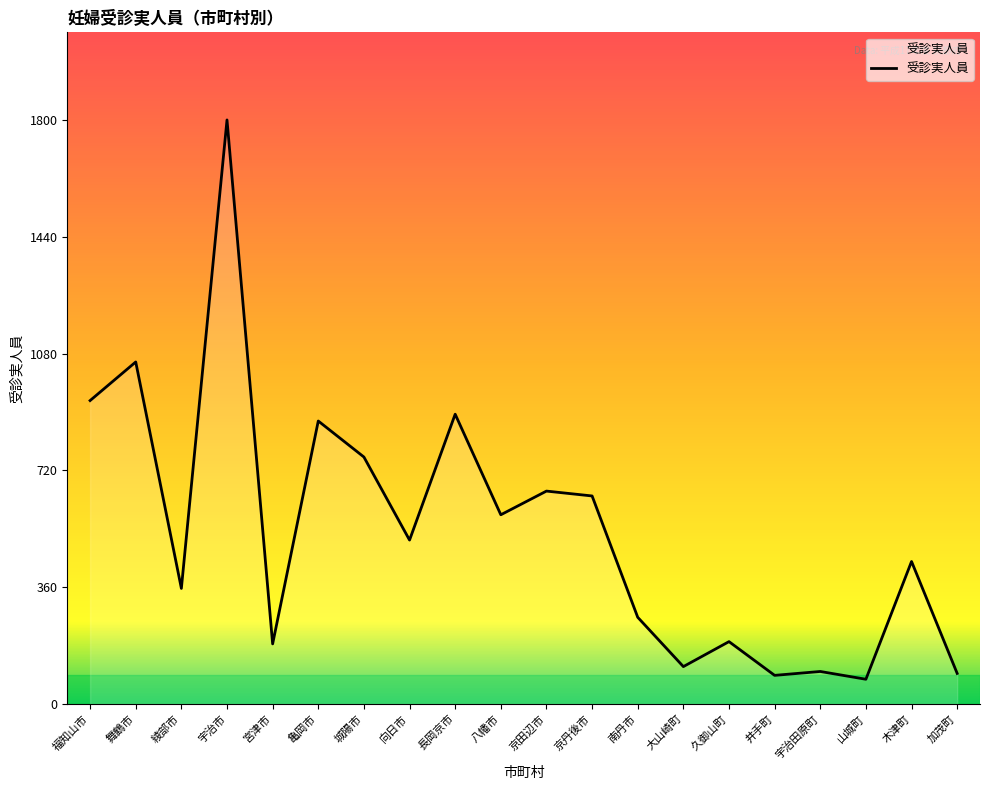

What is the difference between the second highest and minimum values?

978